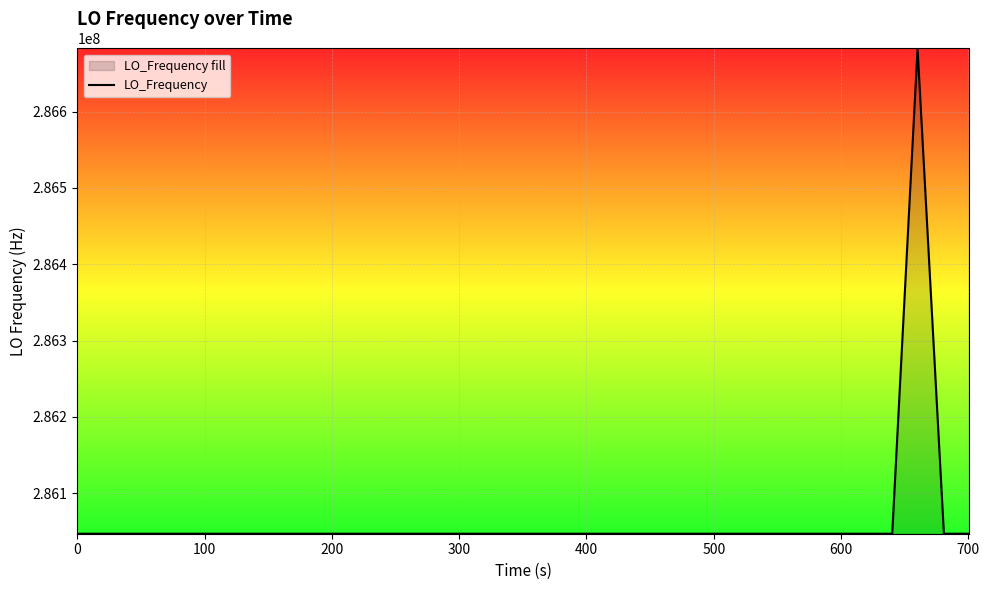

Does the chart display data point markers on the line(s)?

No